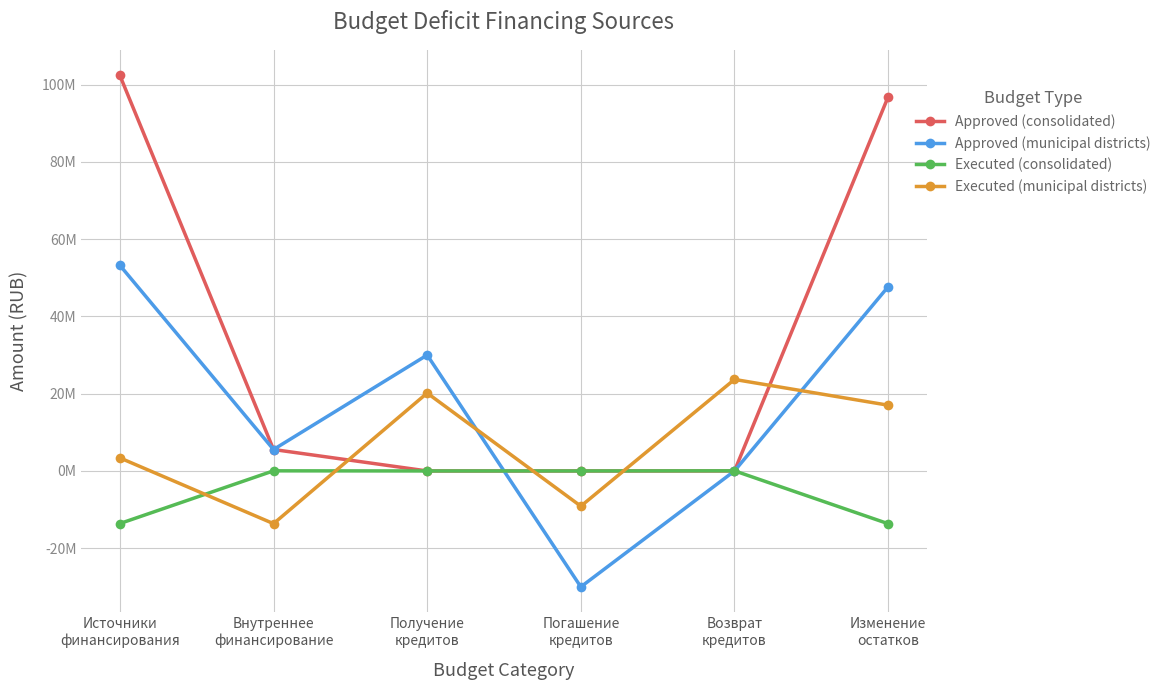

Is this an area chart (filled region under the line)?

No